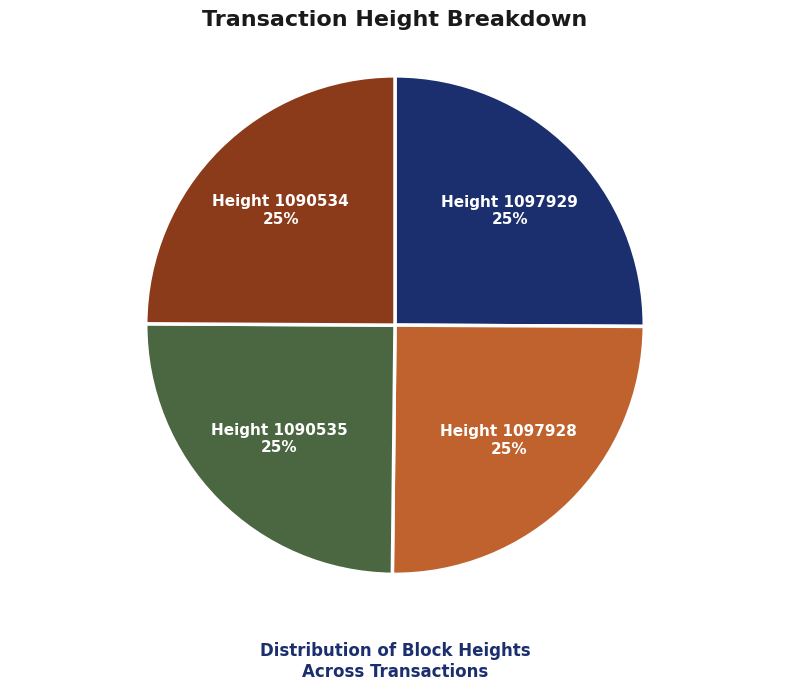

To the nearest percent, what is the average slice percentage?

25%